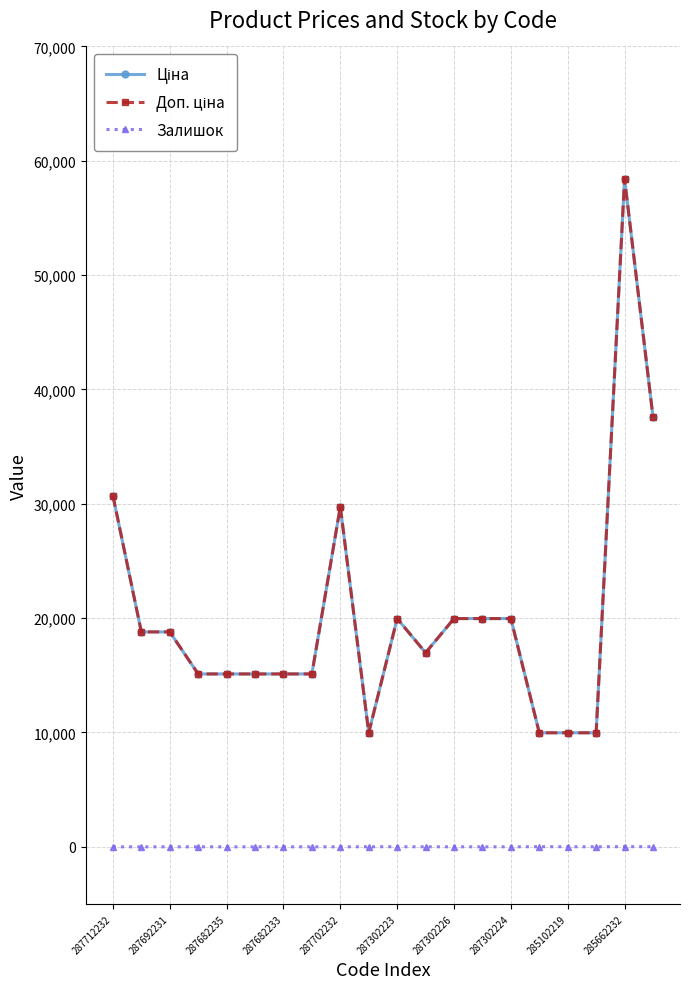

Does the chart have visible grid lines?

Yes